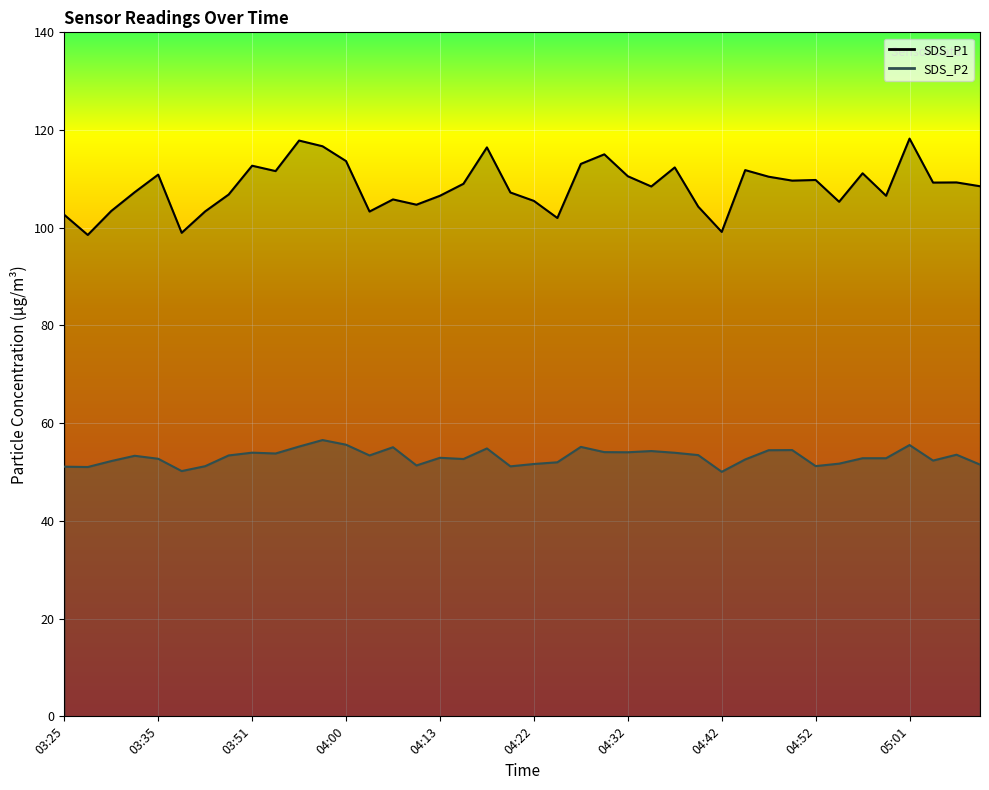

At how many categories does at least one series exceed 89?

40